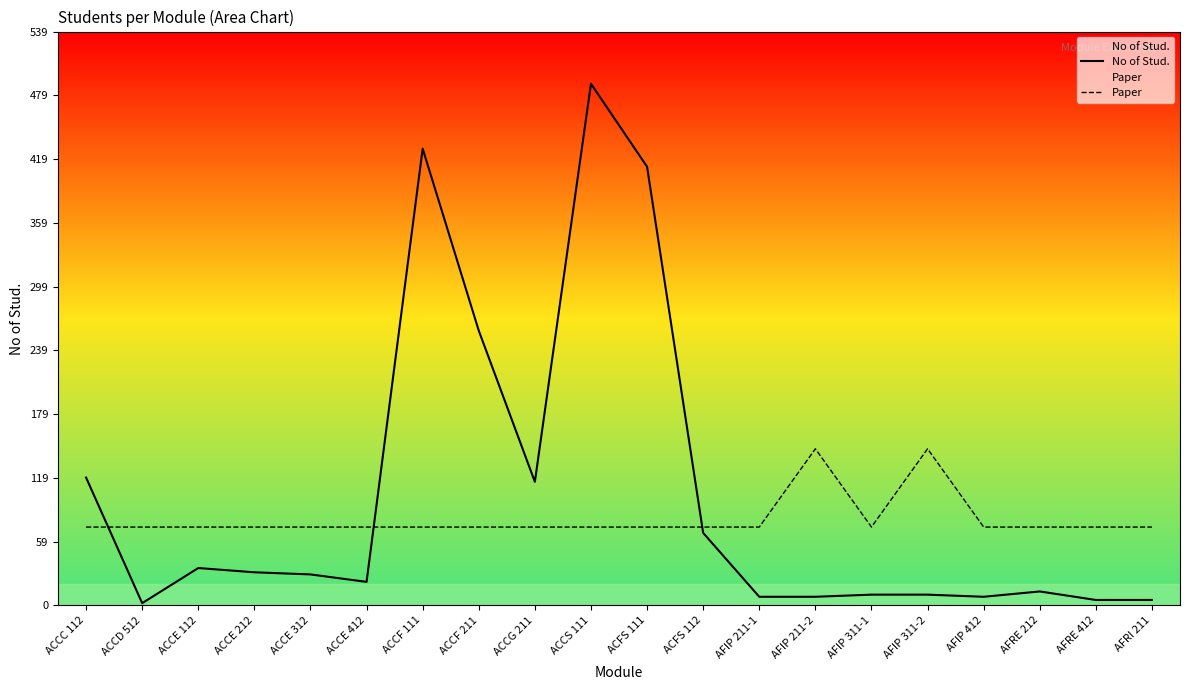

How many interior local valleys does the Paper series have?

1